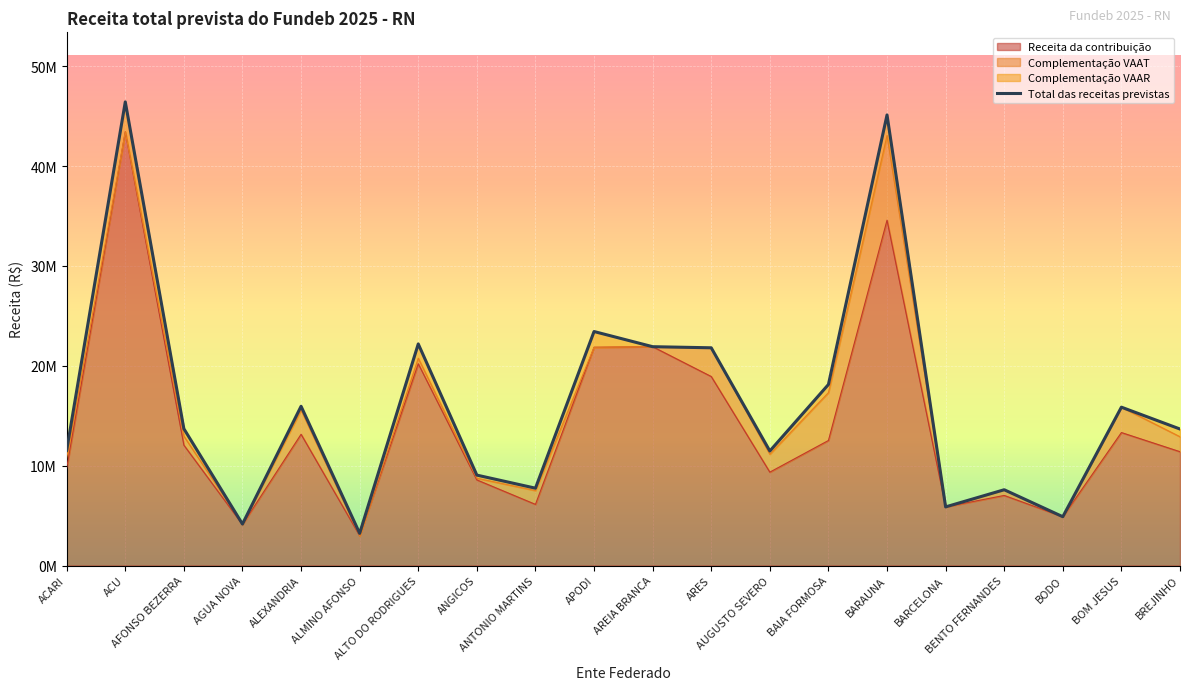

Reading left to right, what are all the values shown in this chart?

Receita da contribuição: 9767818.2	43436714.1	12056710.8	4104510.9	13145179.0	2984851.1	20210392.1	8574467.0	6123452.3	21857686.4	21916533.2	18929929.1	9351424.7	12522123.4	34587607.5	5870656.4	7018541.5	4887720.9	13317566.0	11398833.8
Total das receitas previstas: 11550154.5	46435210.2	13699345.3	4152261.4	15948823.1	3222868.6	22191829.7	9055122.7	7745053.5	23435240.2	21916533.2	21805762.6	11467997.5	18130266.8	45128028.6	5870656.4	7589492.9	4887720.9	15859288.4	13669881.2